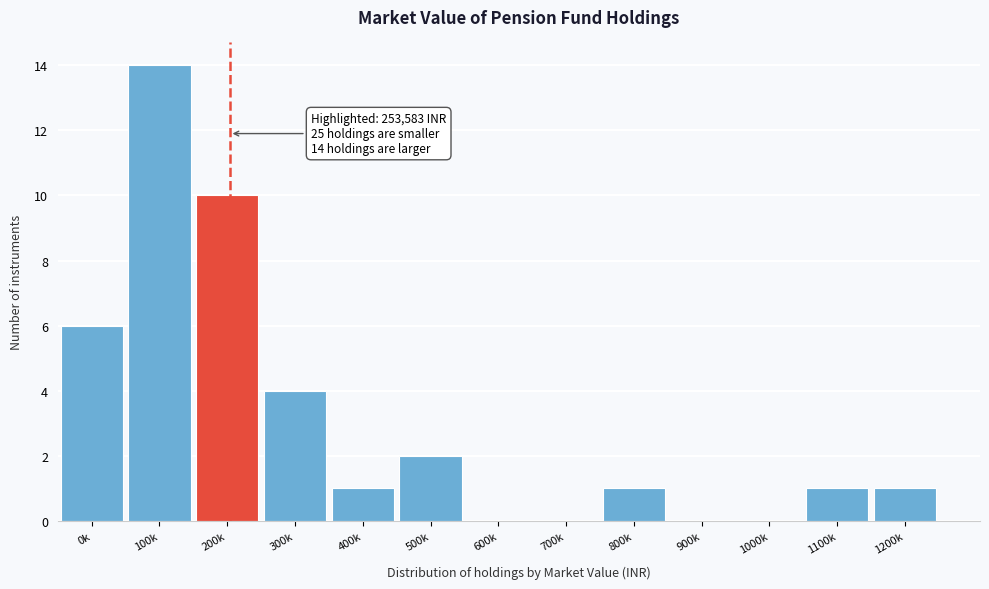

Reading left to right, what are all the values shown in this chart?

0k=6	100k=14	200k=10	300k=4	400k=1	500k=2	600k=0	700k=0	800k=1	900k=0	1000k=0	1100k=1	1200k=1